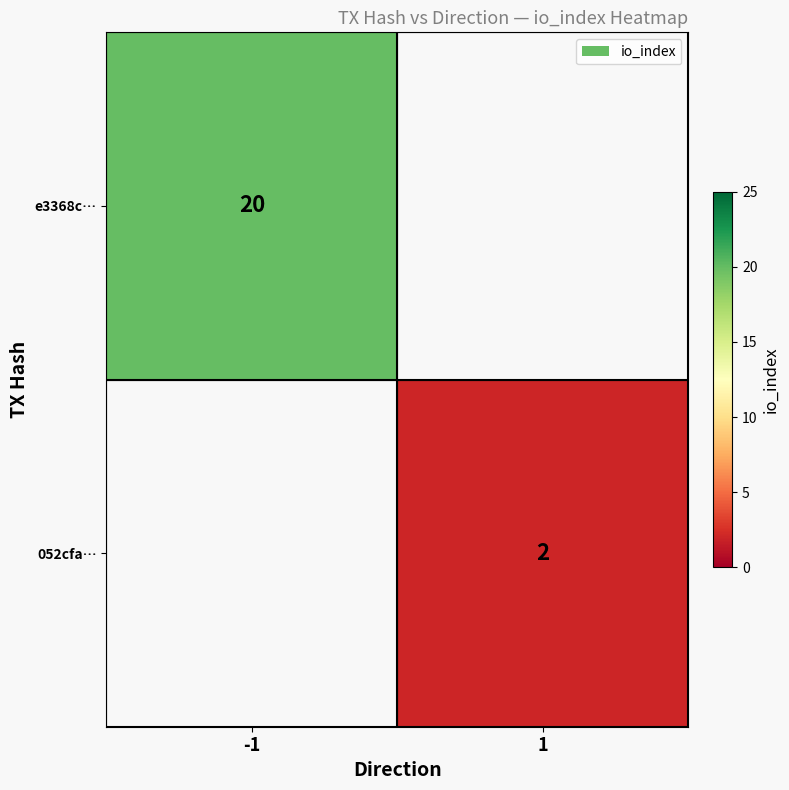

Is it true that 052cfa… equals 2 at 1?

True